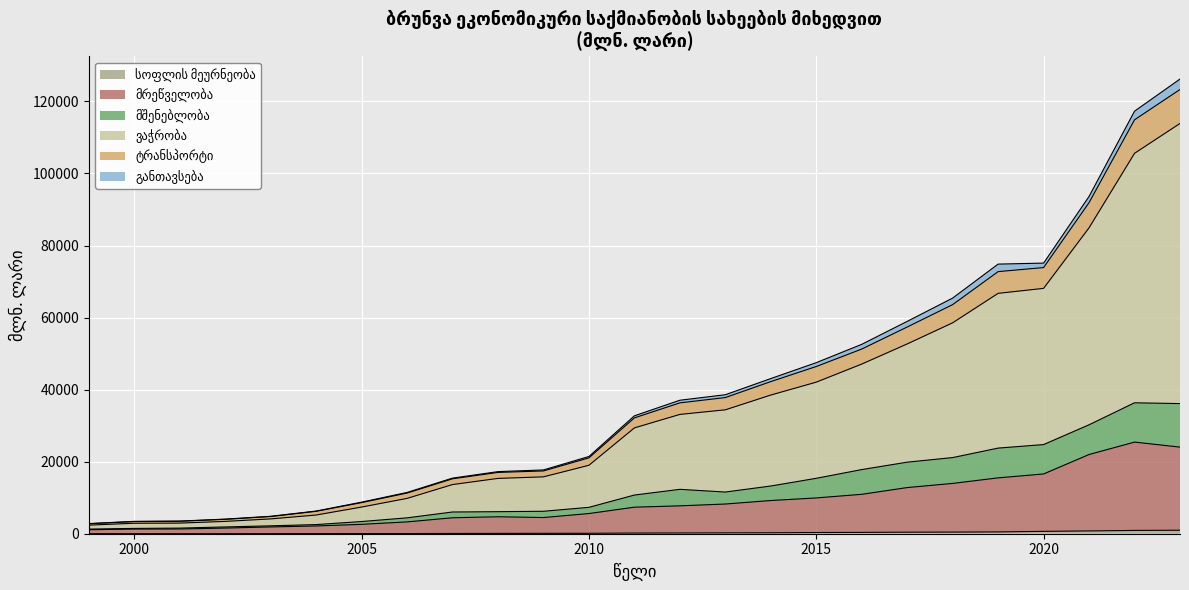

What is the difference between the highest and lowest values at 2012?

36848.6